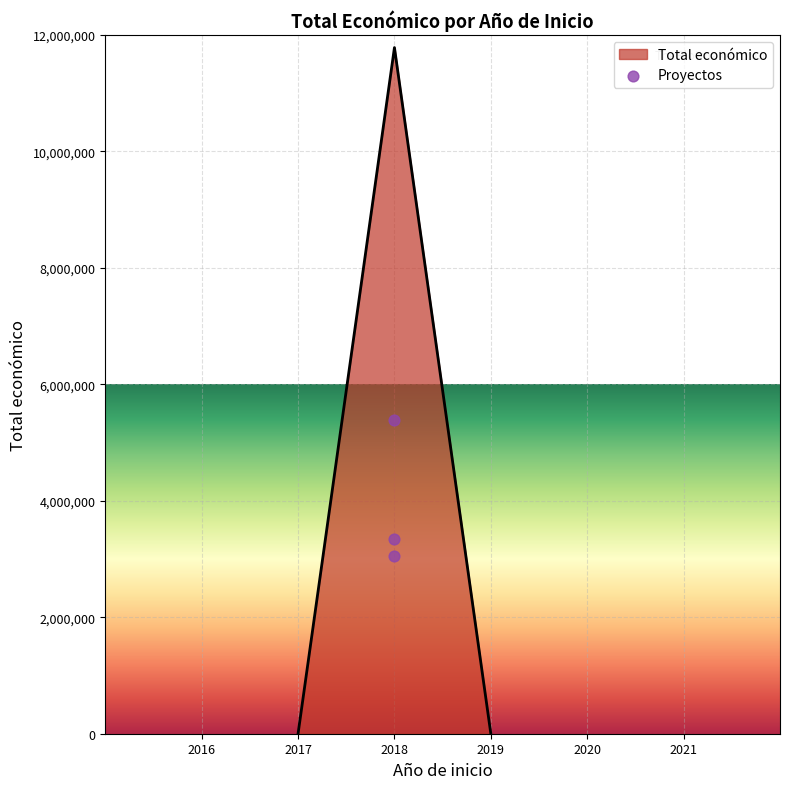

What is the change in value from 2018 to 2018?

-290679